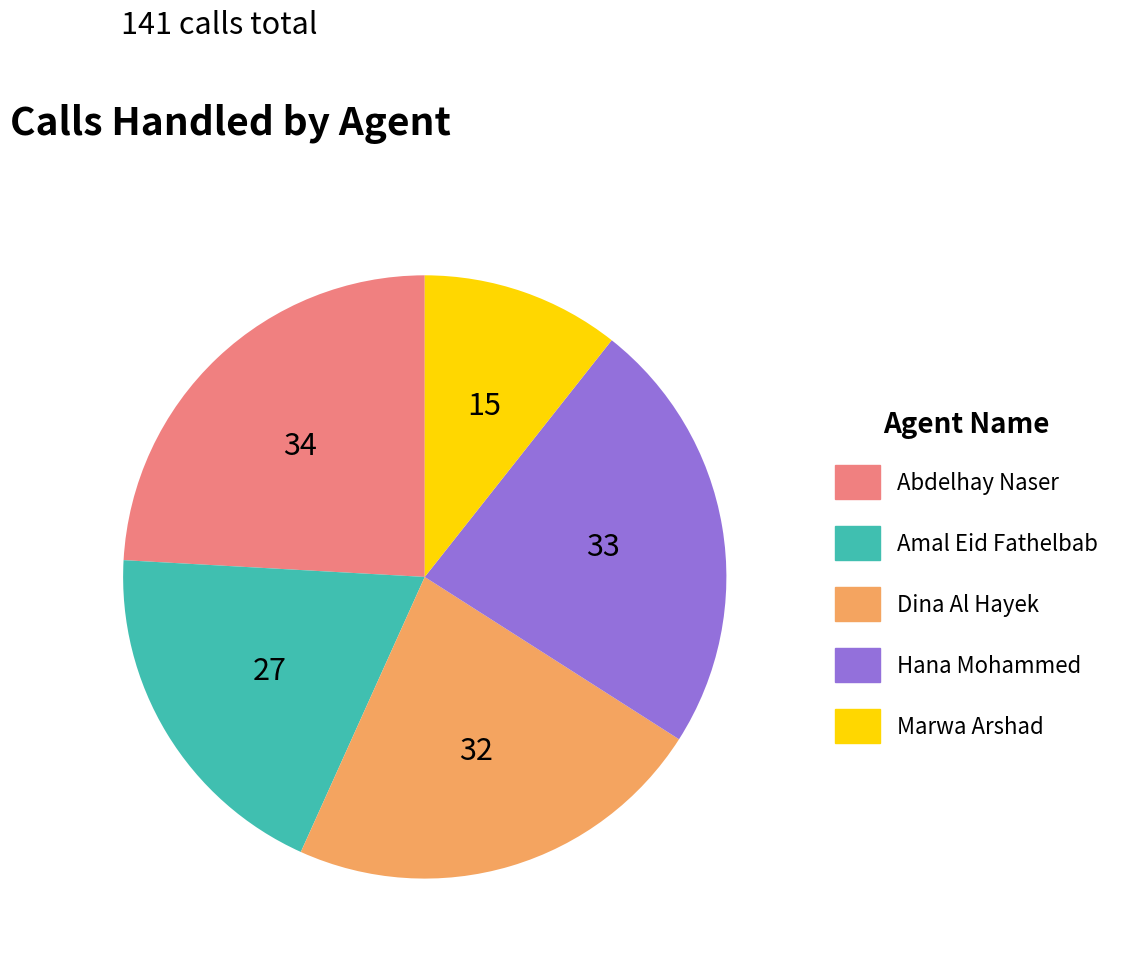

Is it true that Abdelhay Naser is 24% of the pie?

True